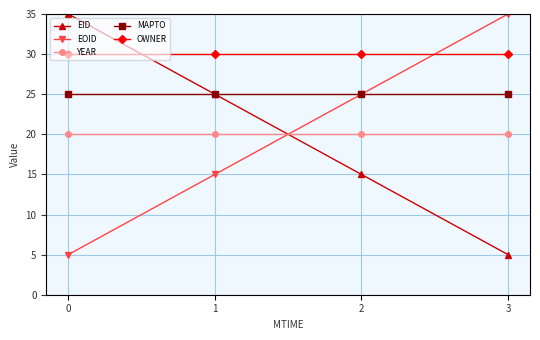

Reading left to right, extract all data points from this chart.

EID: 0=35	1=25	2=15	3=5
EOID: 0=5	1=15	2=25	3=35
YEAR: 0=20	1=20	2=20	3=20
MAPTO: 0=25	1=25	2=25	3=25
OWNER: 0=30	1=30	2=30	3=30